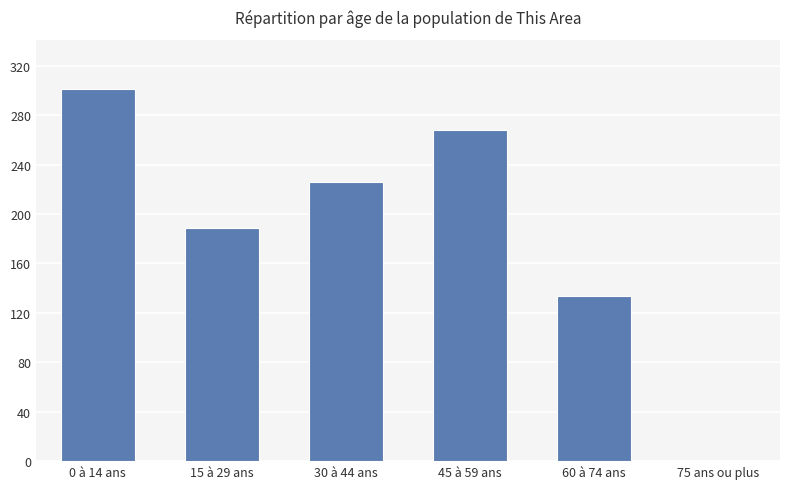

Count the number of categories in the chart.

6